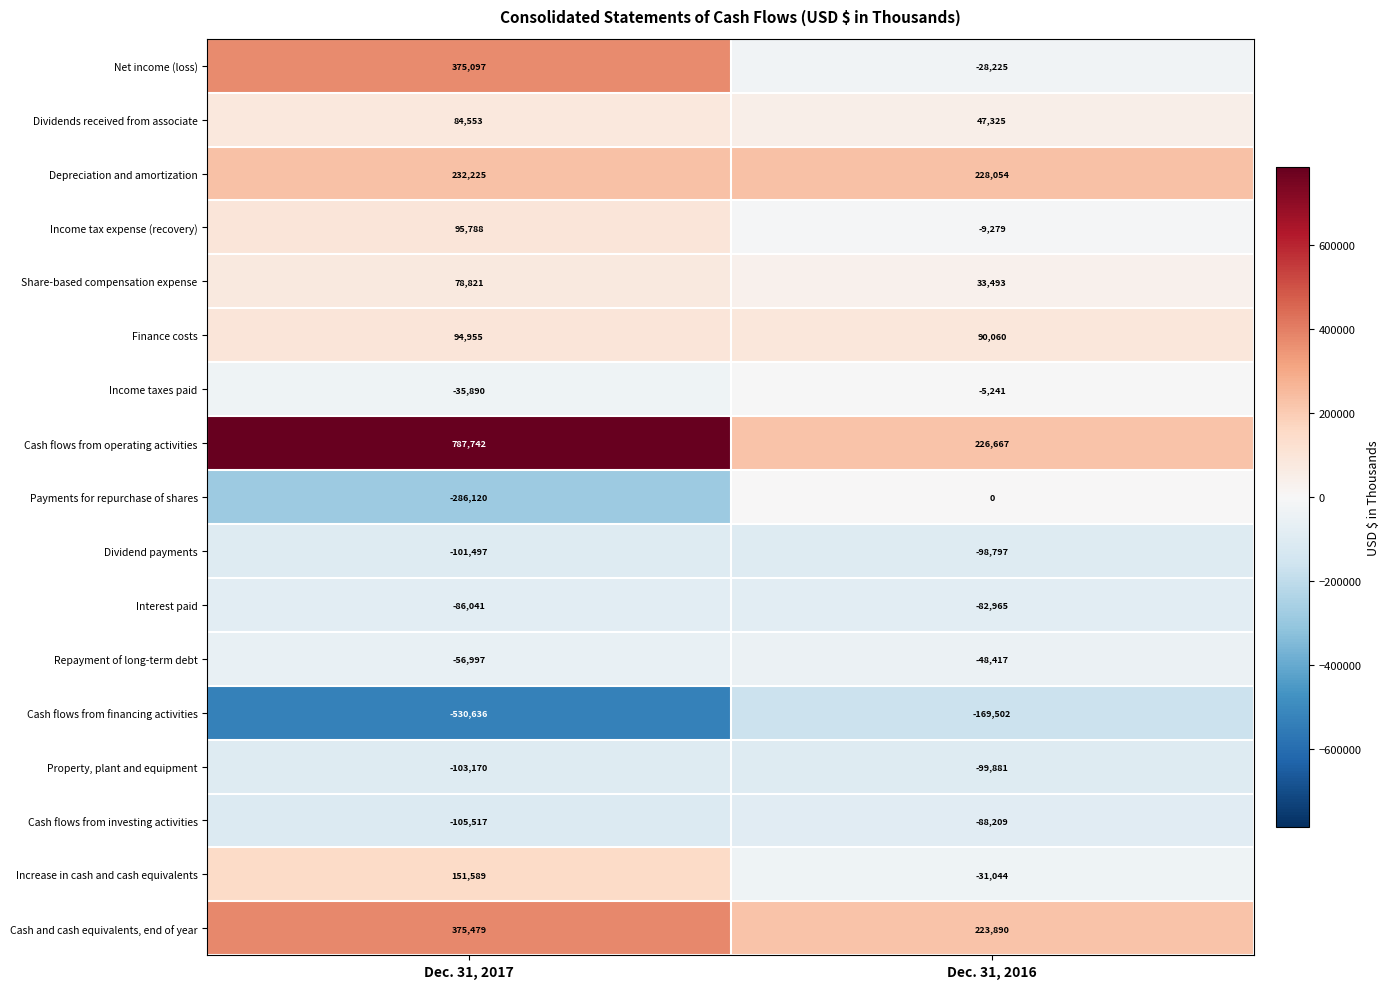

What is the total value across all series at Dec. 31, 2016?

187929